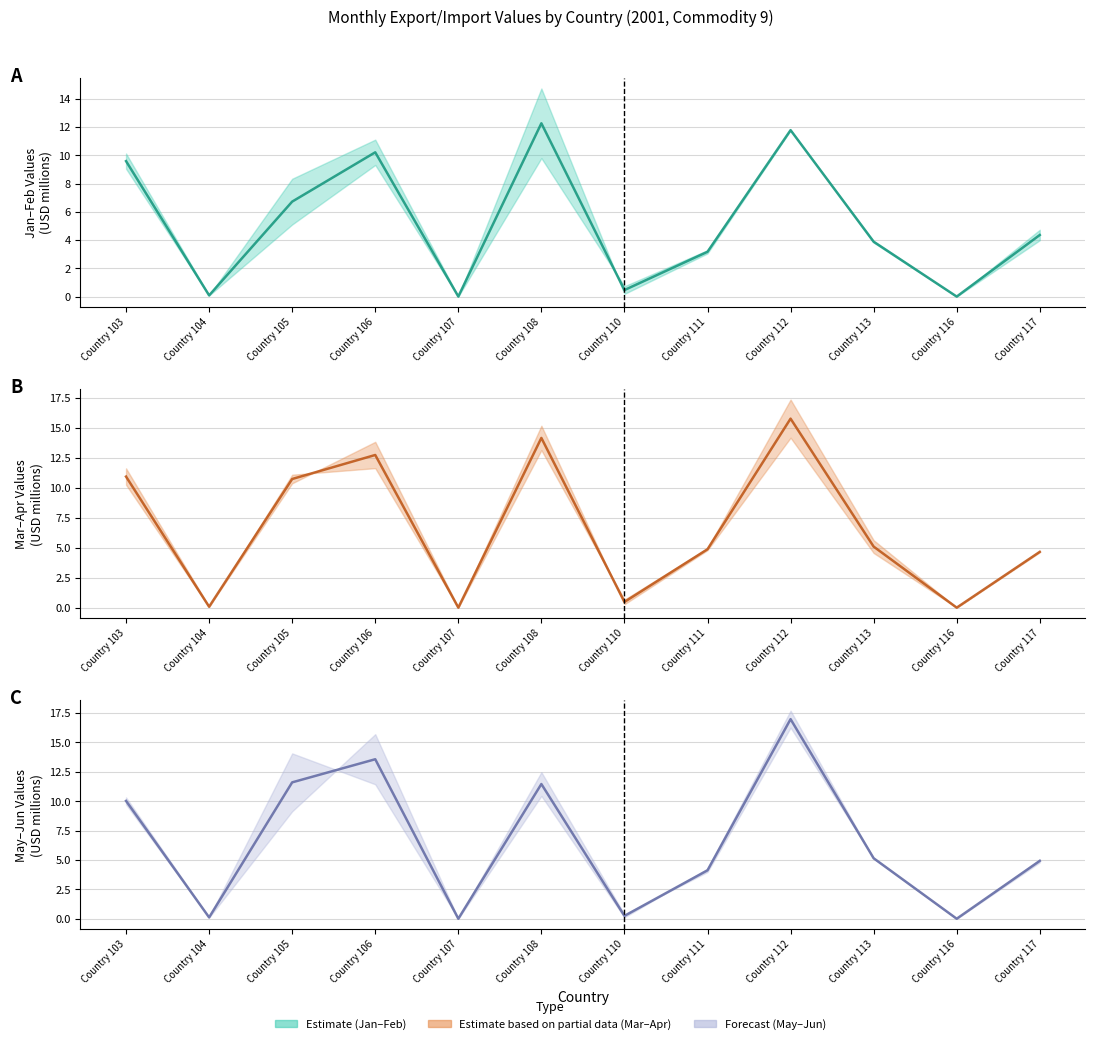

The forecast_line series shows 4.1 at Country 111. True or false?

True